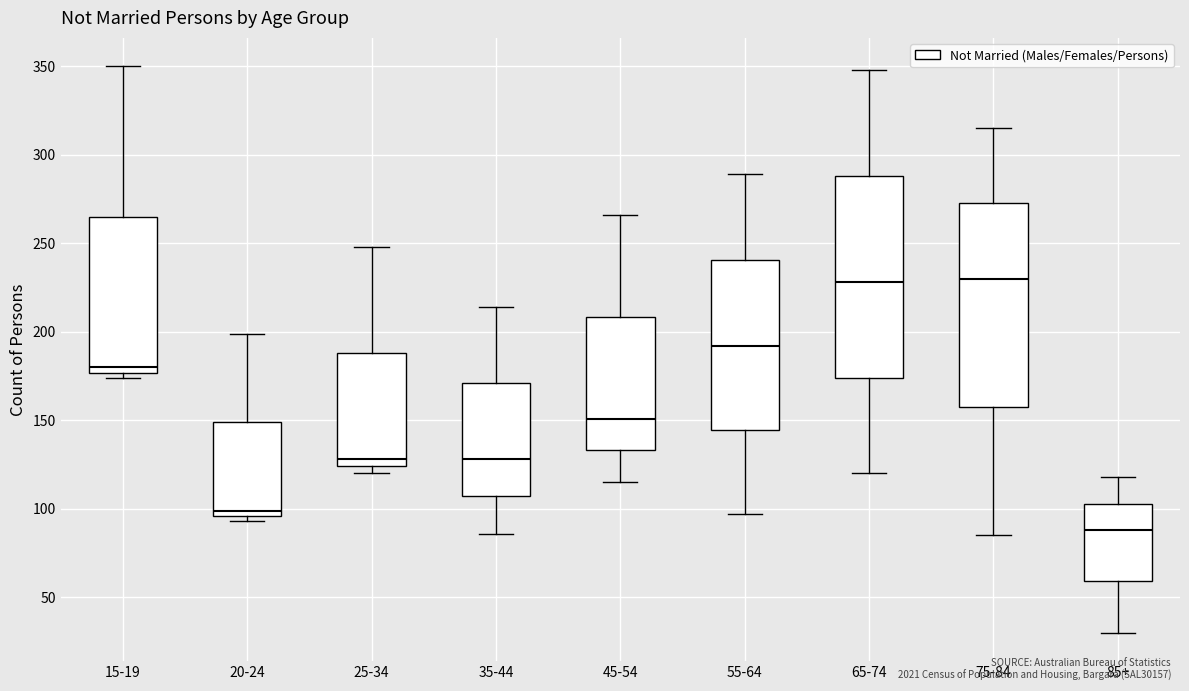

Where is the lower edge of the box for 65-74 on the y-axis? The values are not printed on the chart, so give them approximately, as read against the axis.

175